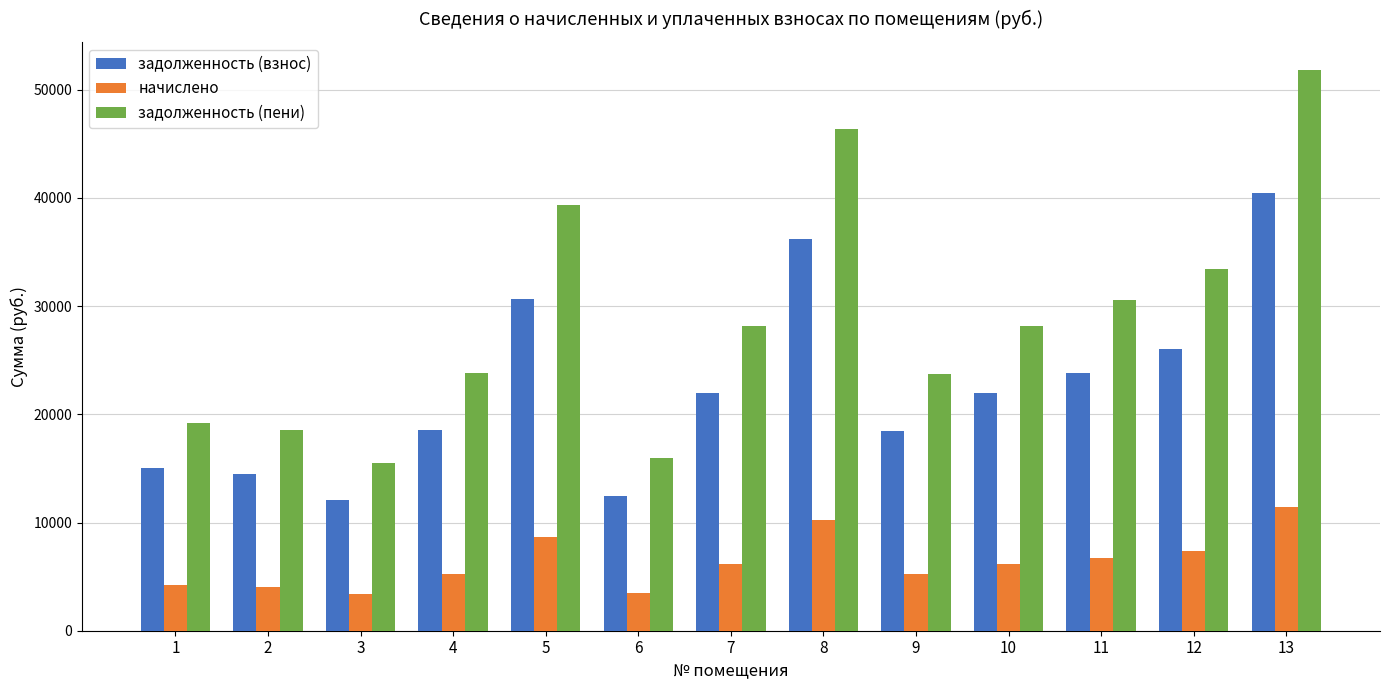

What is the sum of the начислено values at 5 and 8?

18867.5